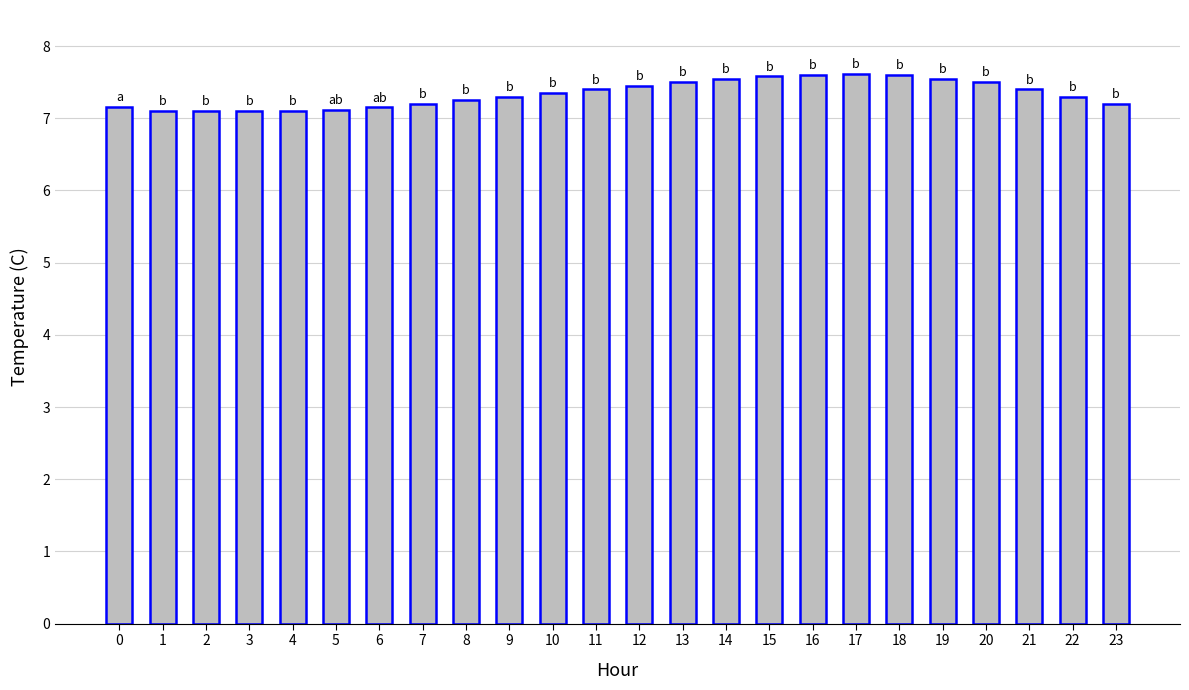

Is it true that the value at 7 is 7.2?

True